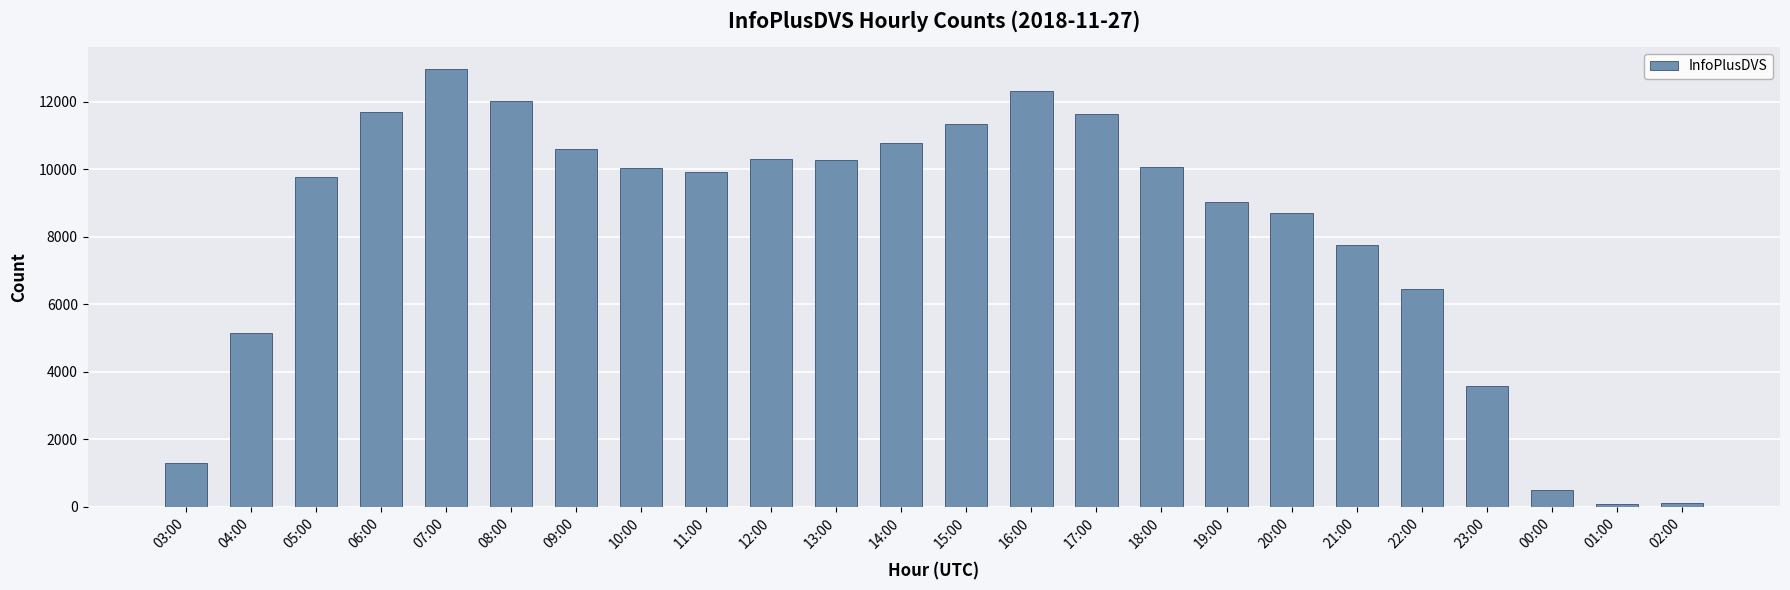

The chart shows a value of 7850 at 04:00. True or false?

False